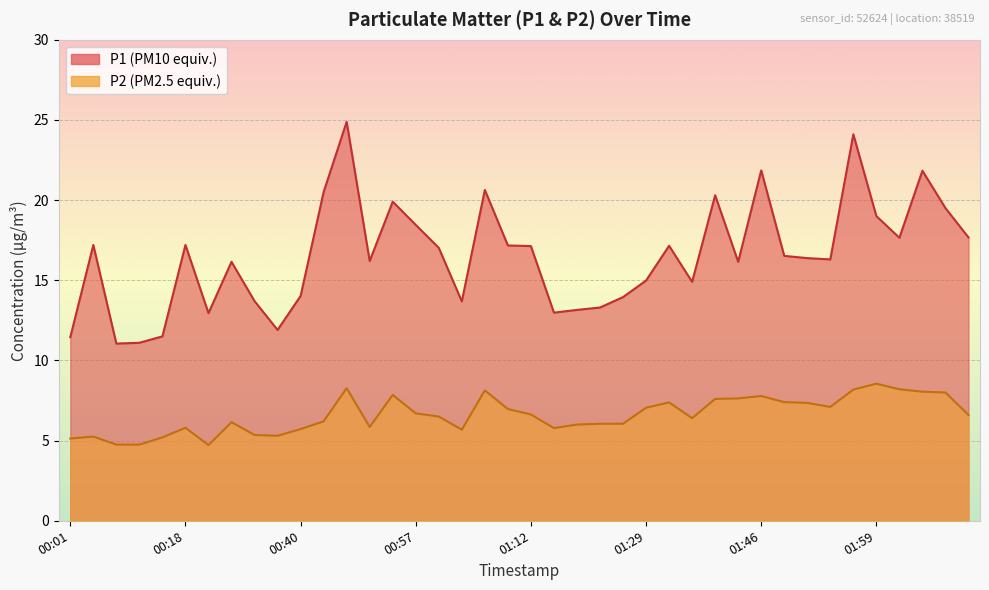

True or false: P2 has more than 2 interior local peaks.

True